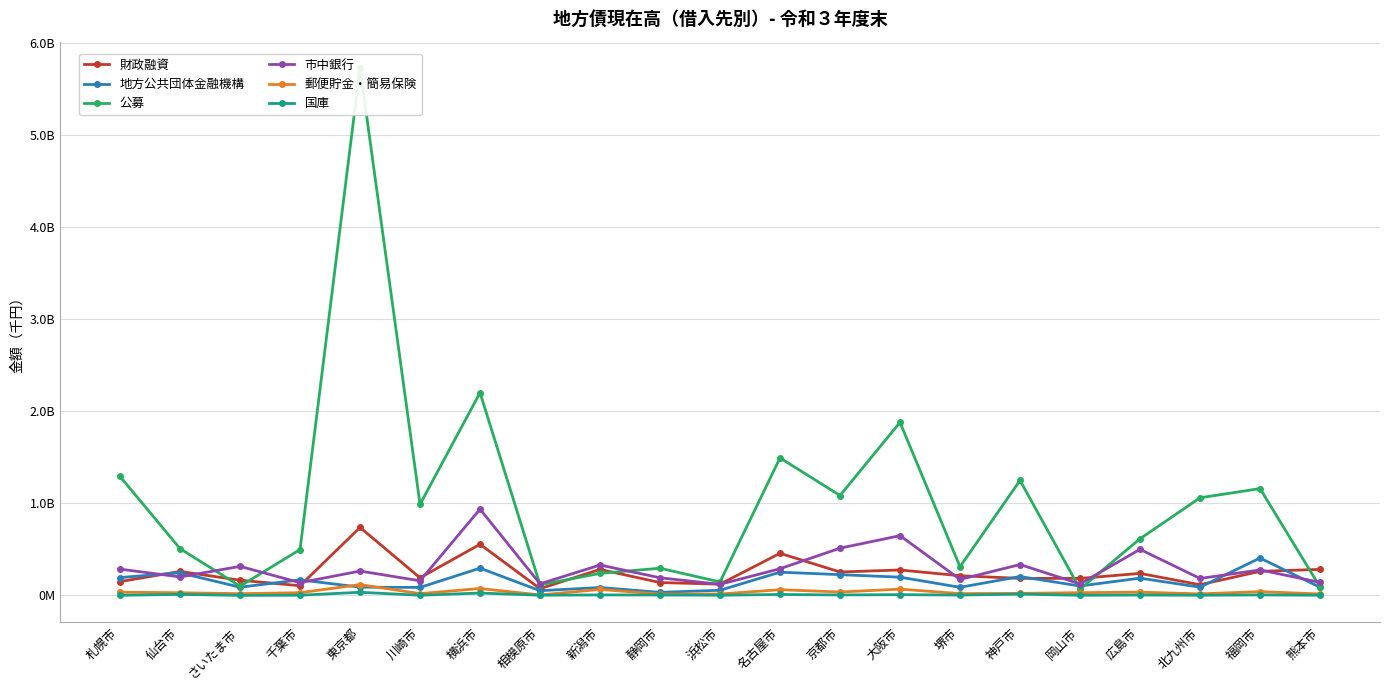

Is it true that 郵便貯金・簡易保険 equals 62089492 at 名古屋市?

True